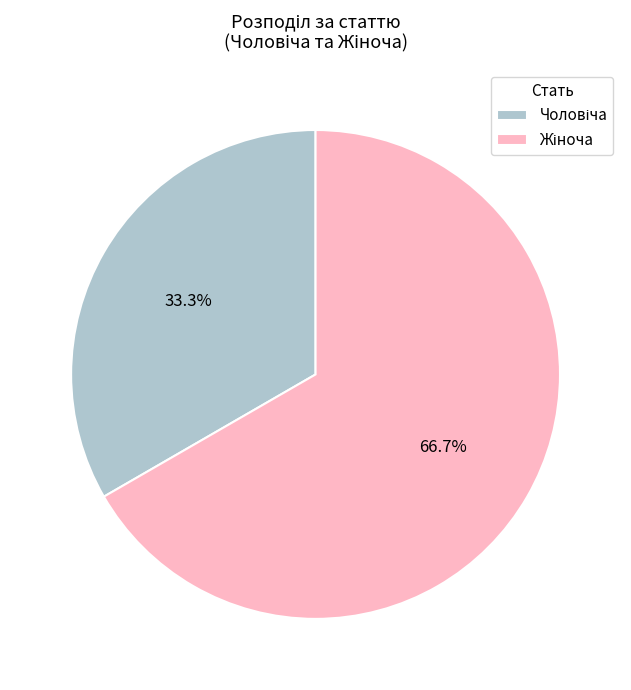

How many slices are in this pie chart?

2